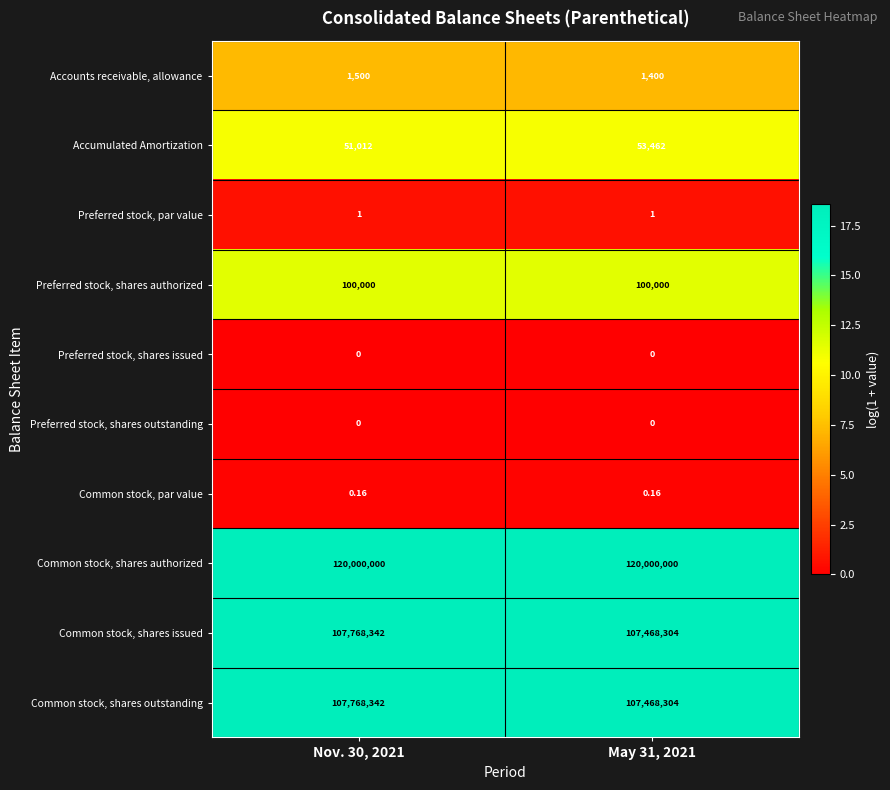

Is the value of Preferred stock, shares authorized at Nov. 30, 2021 greater than the value of Preferred stock, shares issued at Nov. 30, 2021?

Yes